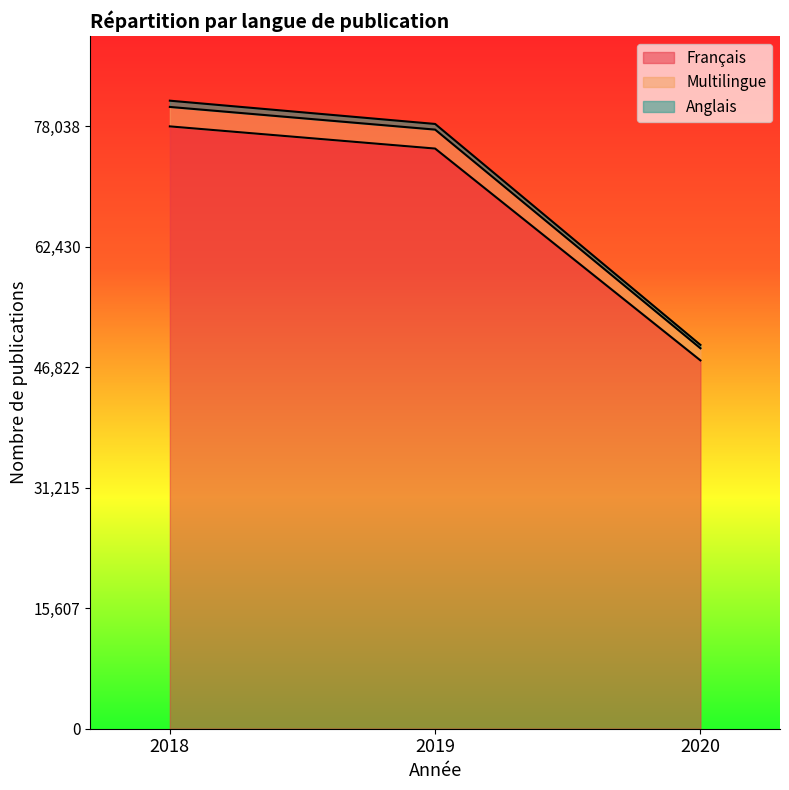

What is the lowest value of the Français series?

47721